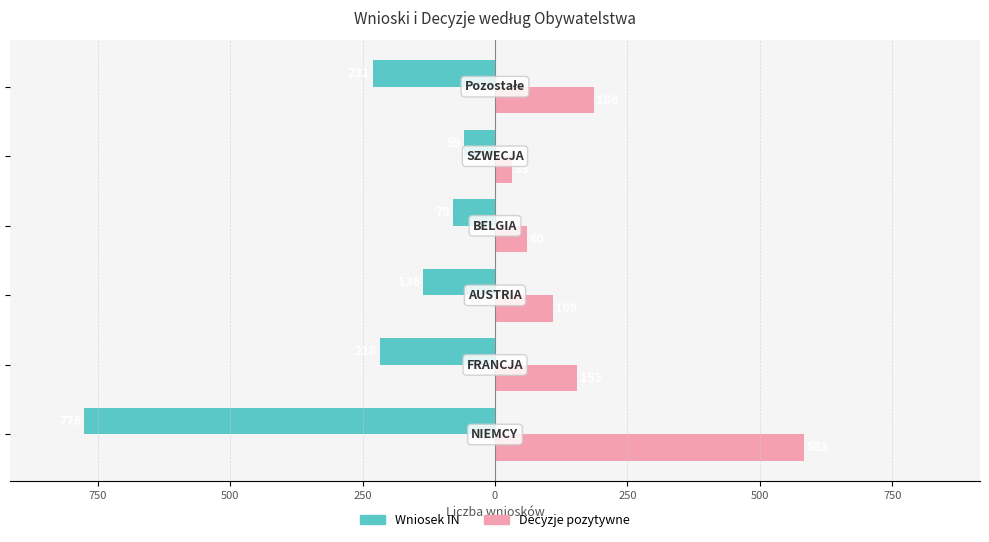

Reading right to left, what are all the values shown in this chart?

Wniosek IN: -231	-59	-79	-136	-218	-776
Decyzje pozytywne: 186	33	60	109	155	583